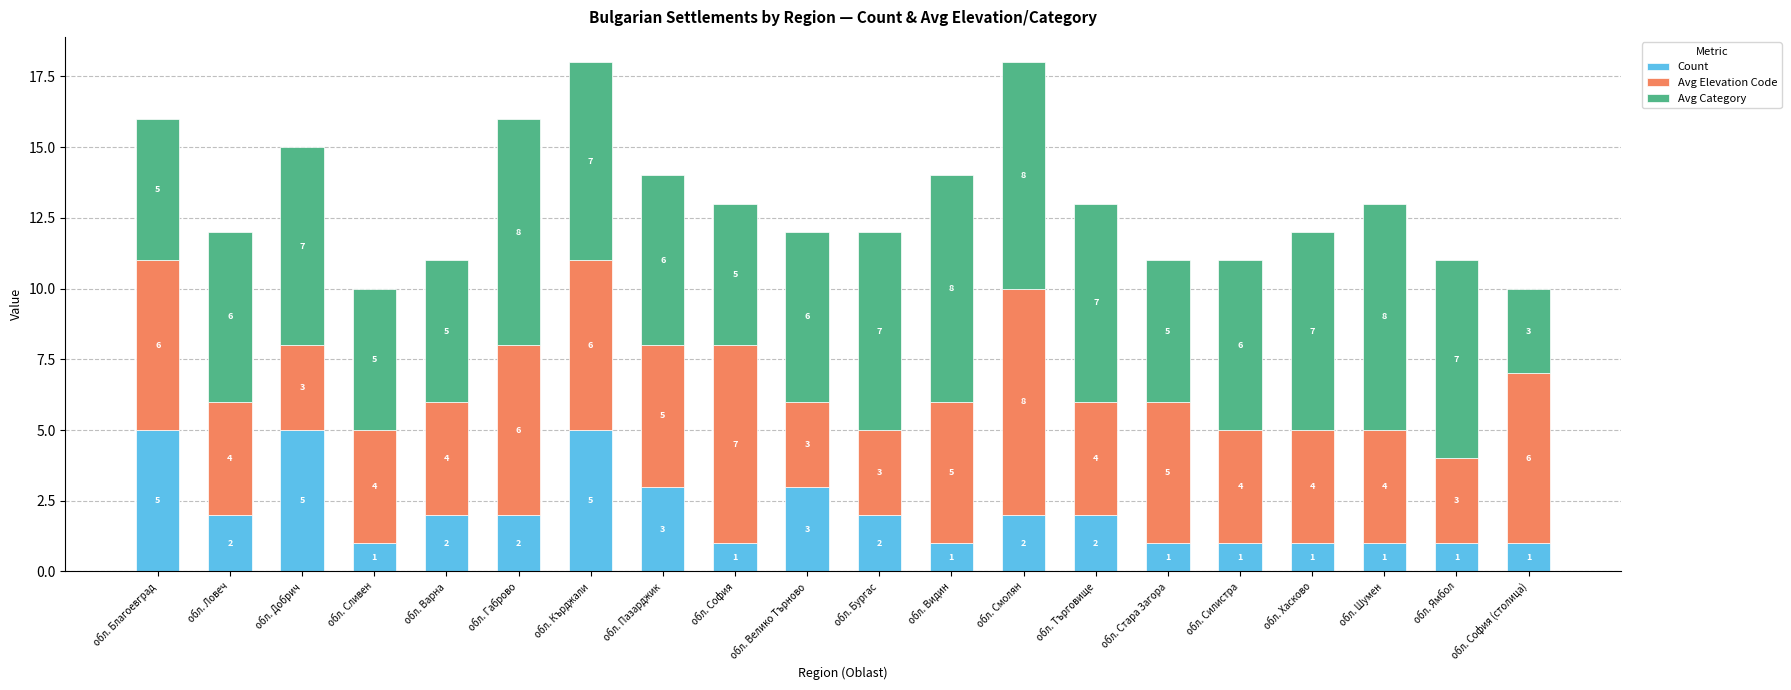

Count the Count values in the range 1 to 3.

17